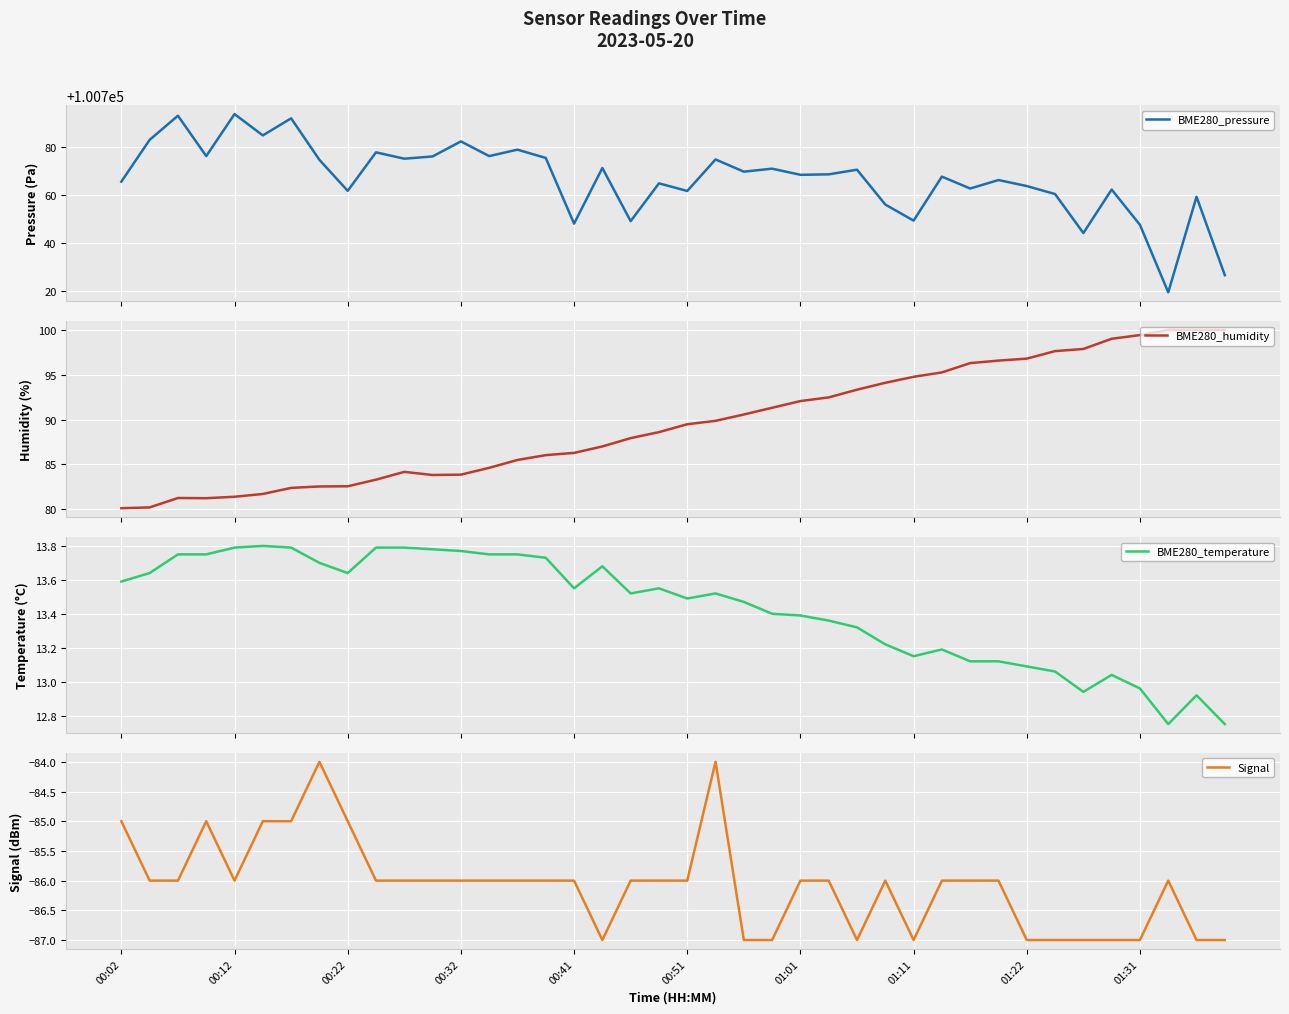

At how many categories does at least one series exceed 48786?

40